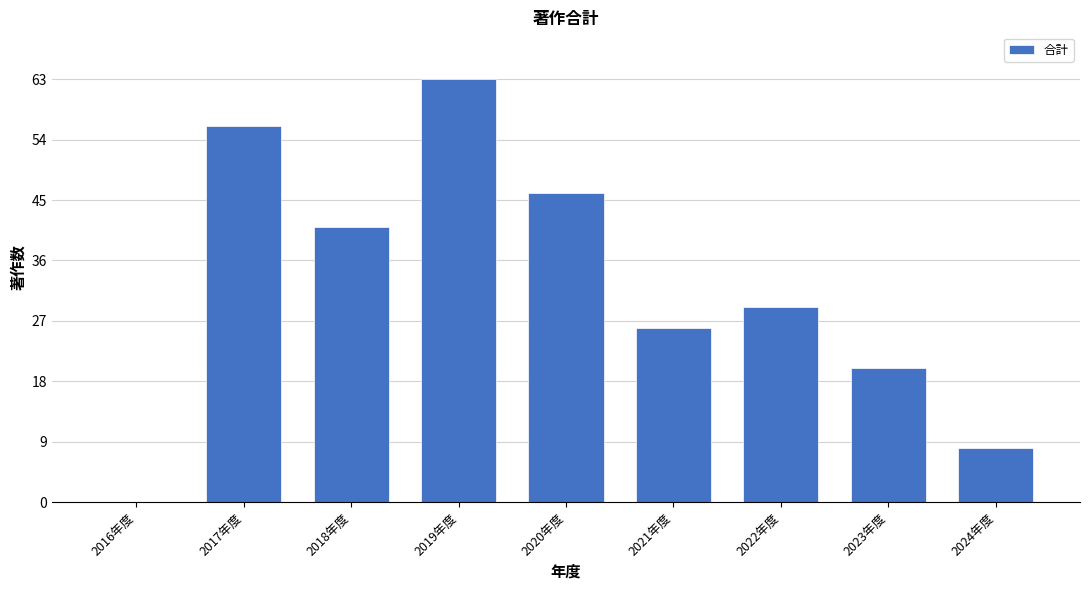

Reading left to right, list all the values displayed in this chart.

2016年度=0	2017年度=56	2018年度=41	2019年度=63	2020年度=46	2021年度=26	2022年度=29	2023年度=20	2024年度=8